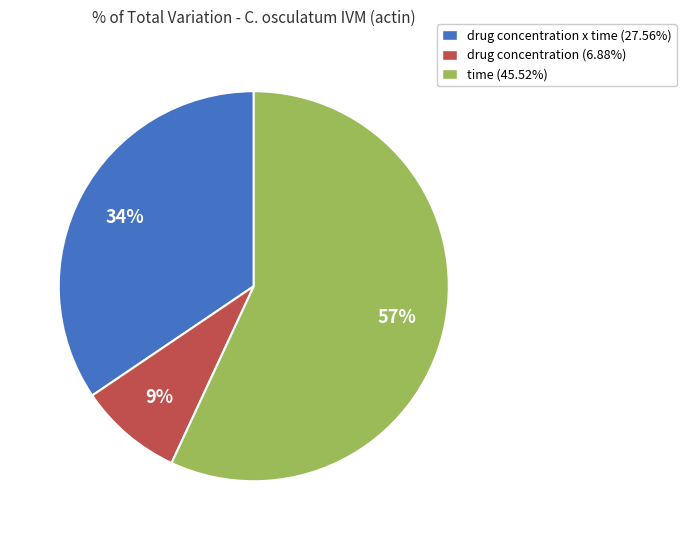

Is the sum of time (45.52%) and drug concentration (6.88%) greater than half?

Yes